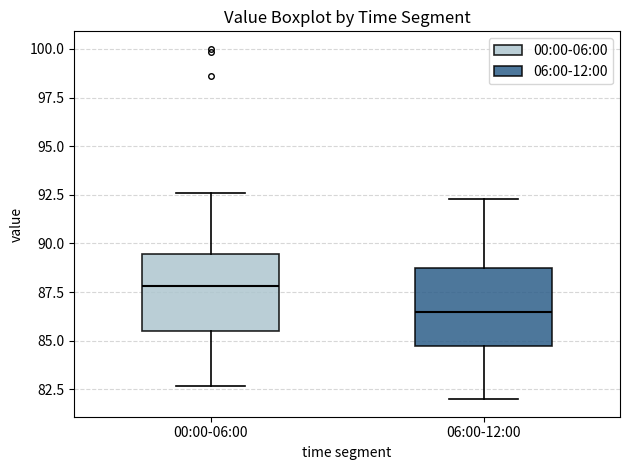

Where does the median line of the box for 06:00-12:00 sit on the y-axis? The values are not printed on the chart, so give them approximately, as read against the axis.

86.5